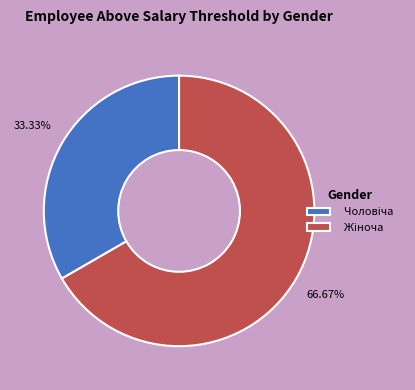

To the nearest percent, what is the difference between the largest and smallest slice percentages?

33%